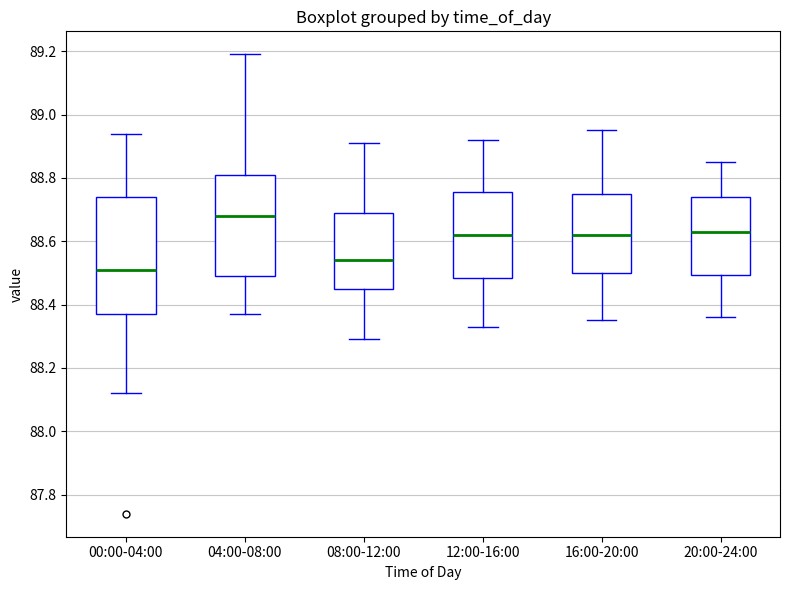

Where is the upper edge of the box for 16:00-20:00 on the y-axis? The values are not printed on the chart, so give them approximately, as read against the axis.

88.76